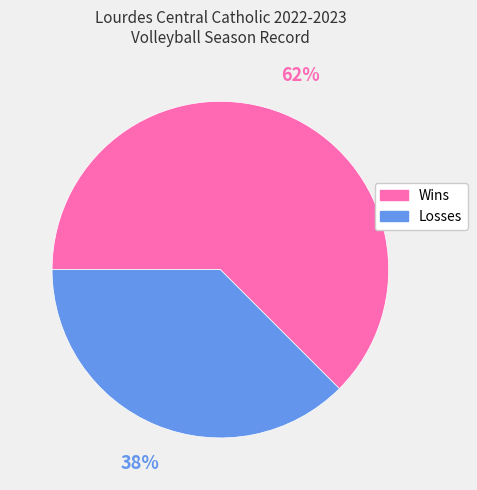

Combined, do Losses and Wins account for over 50%?

Yes